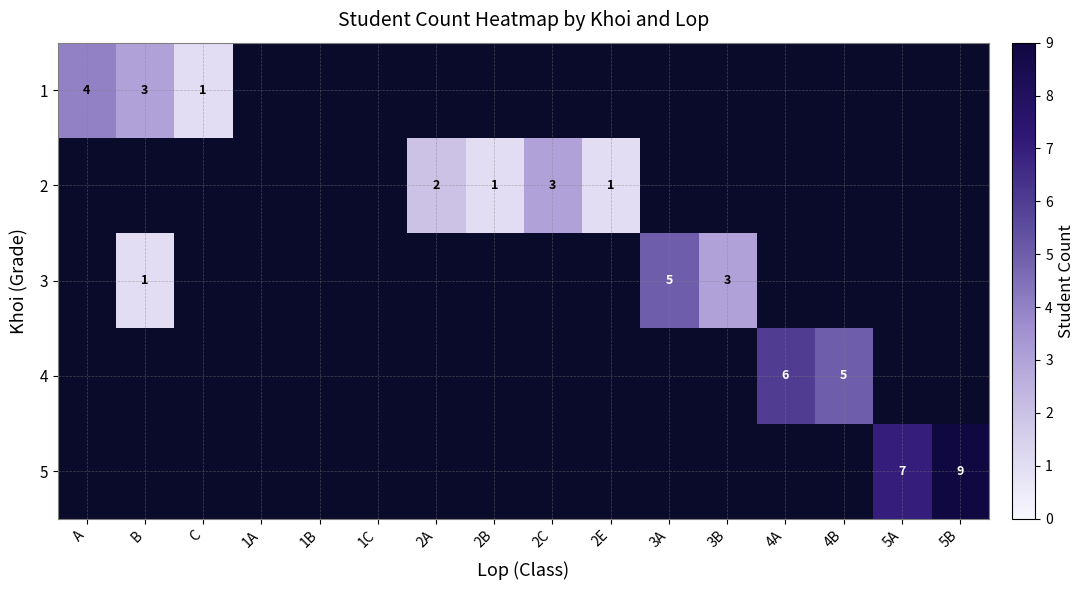

Is it true that 2 equals 1 at 2E?

True